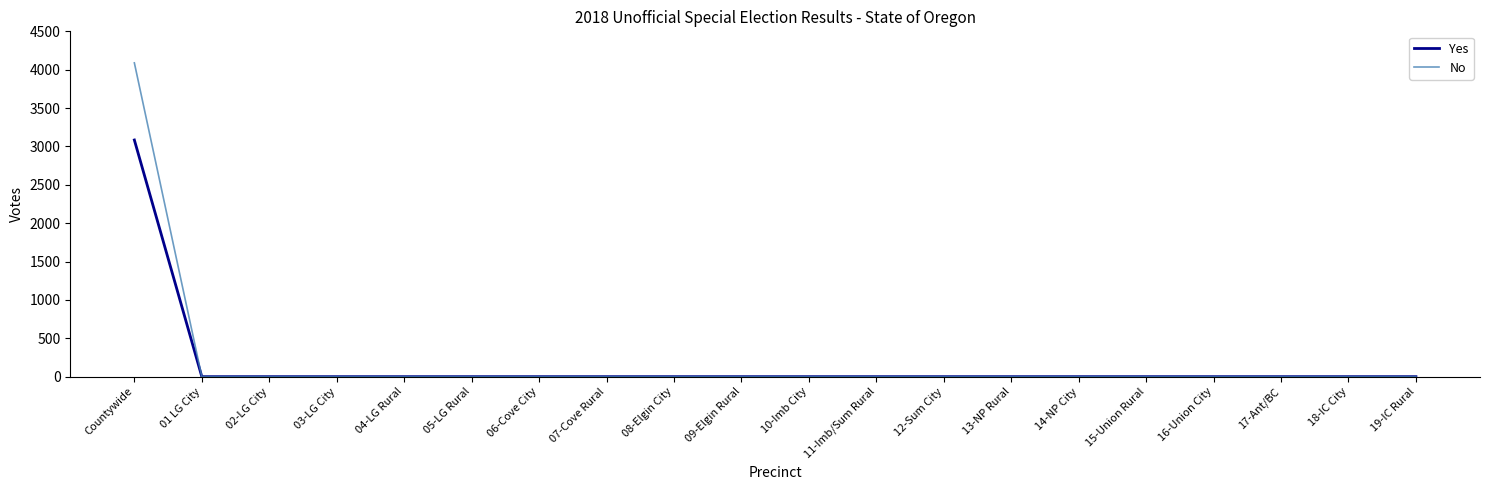

At which category is the sum across all series the highest?

Countywide